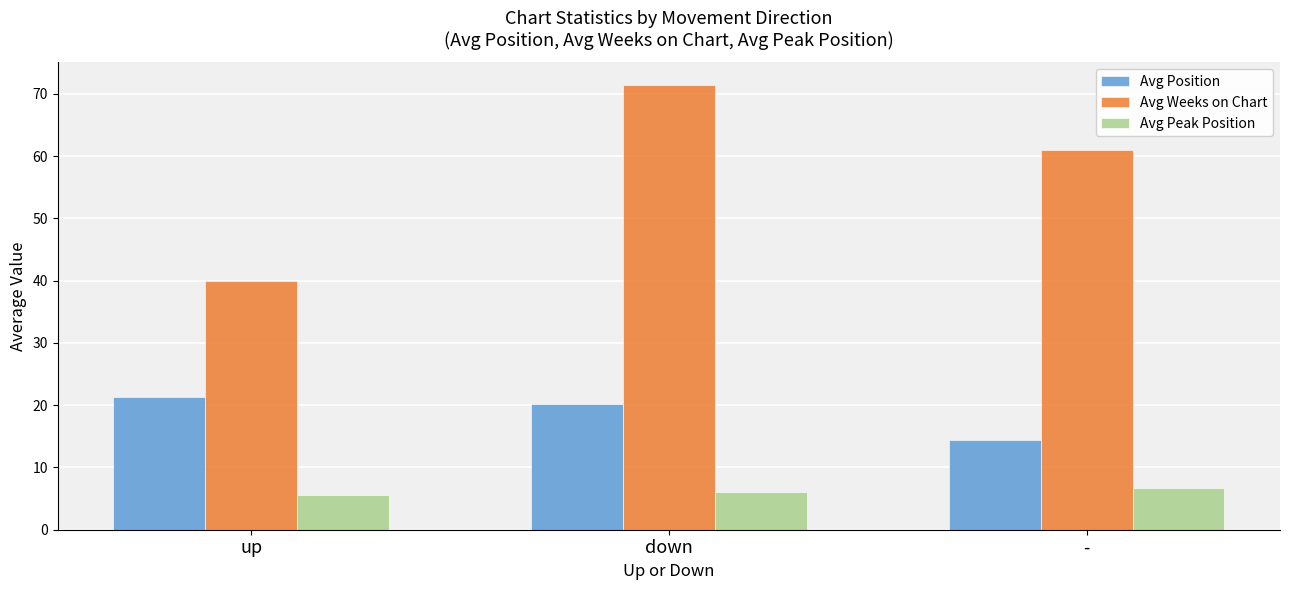

Which series changed the most between up and down?

Avg Weeks on Chart